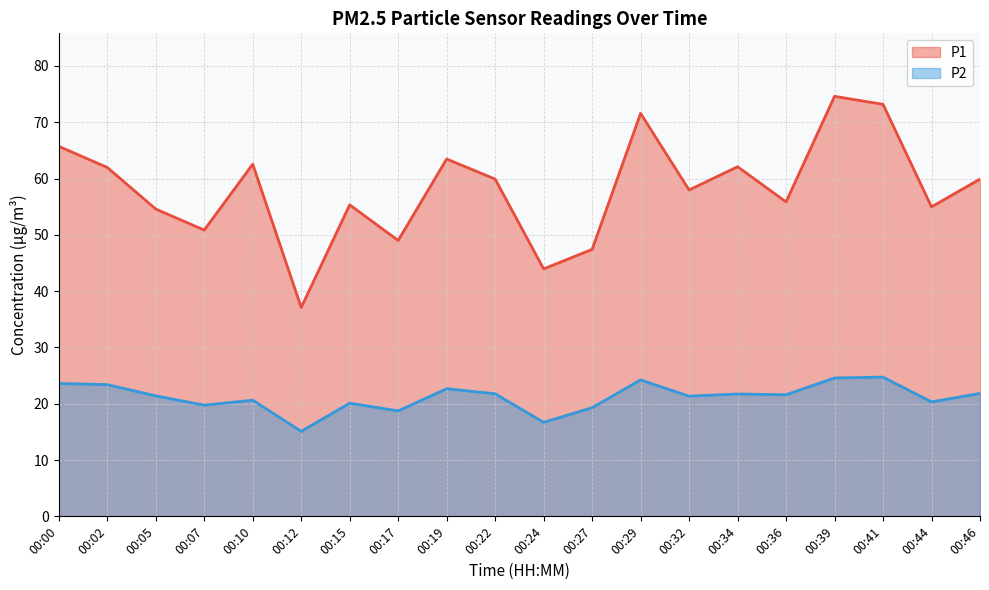

At how many categories does at least one series exceed 67?

3